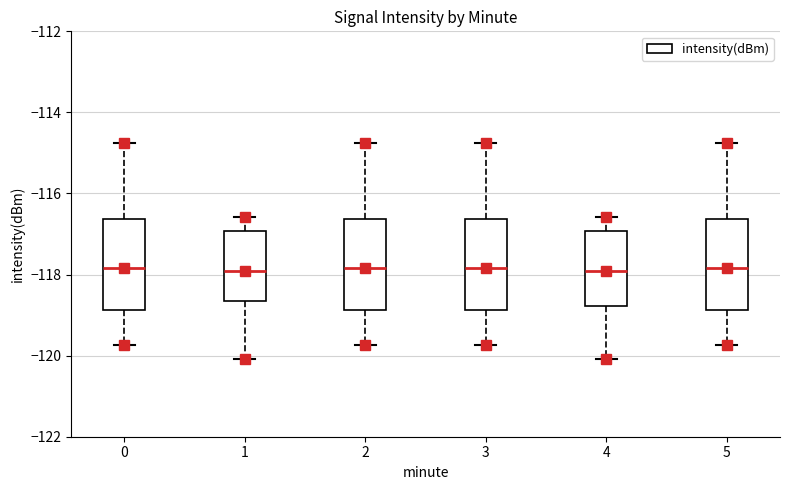

Reading left to right, transcribe this box plot: for each box, give where its median line is, the range the box spans, and where its two whiskers end, as read against the y-axis. The values are not printed on the chart, so give them approximately, as read against the axis.

0: median -117.8, box -118.8 to -116.6, whiskers -119.8 to -114.8
1: median -118.0, box -118.6 to -117.0, whiskers -120.0 to -116.6
2: median -117.8, box -118.8 to -116.6, whiskers -119.8 to -114.8
3: median -117.8, box -118.8 to -116.6, whiskers -119.8 to -114.8
4: median -118.0, box -118.8 to -117.0, whiskers -120.0 to -116.6
5: median -117.8, box -118.8 to -116.6, whiskers -119.8 to -114.8